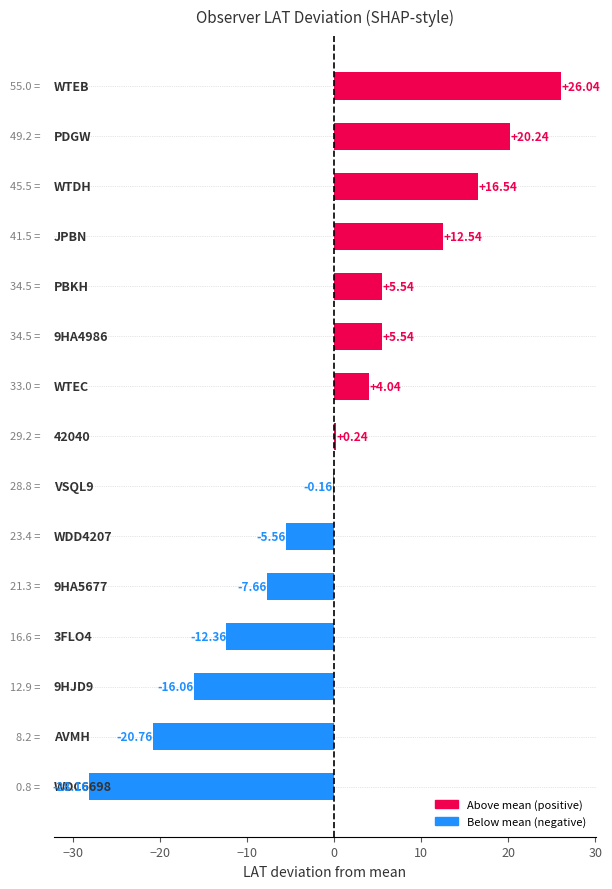

How many categories are shown in the chart?

15